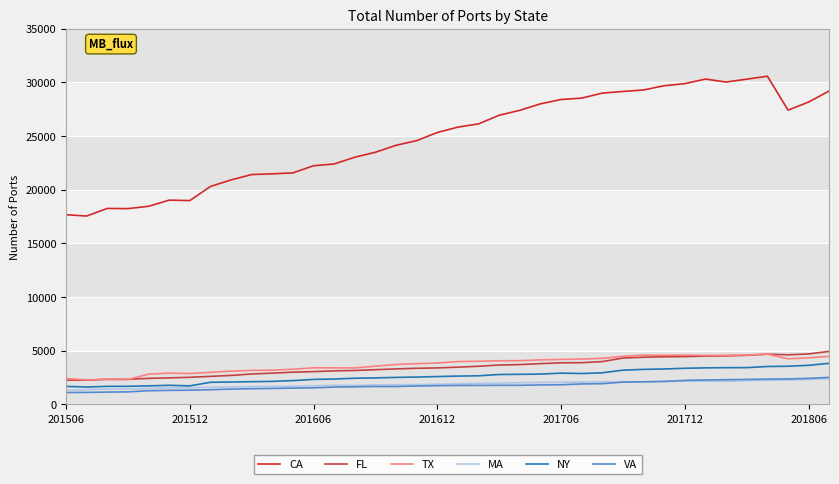

True or false: CA has more than 2 points higher than both neighbors.

True